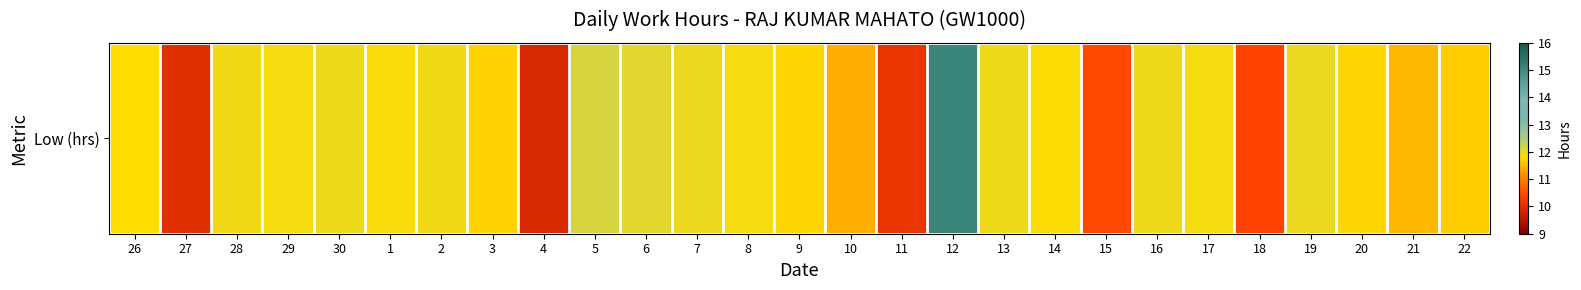

How many values are below 11?

5